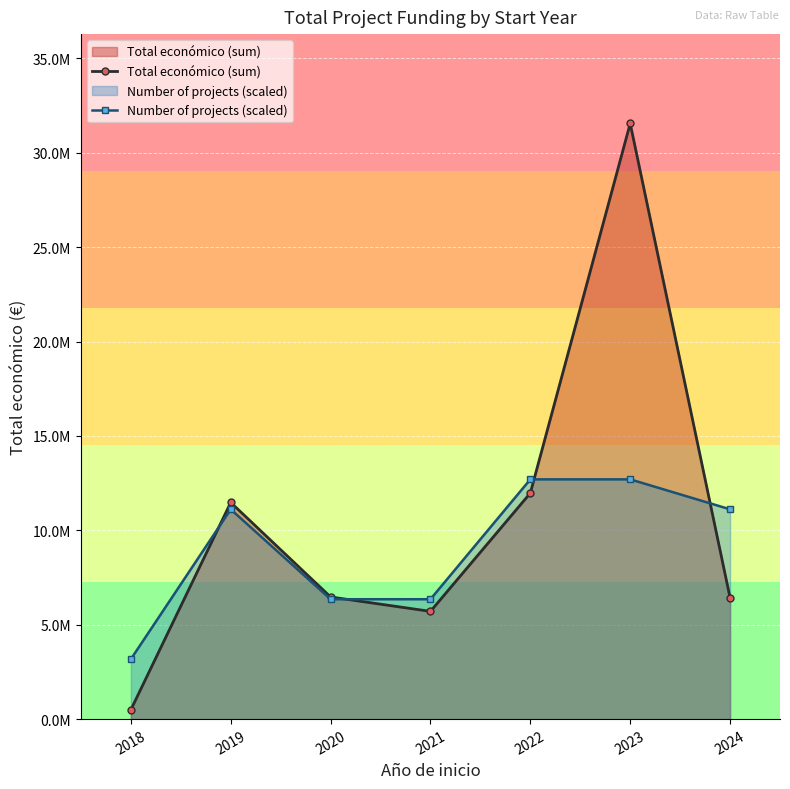

What is the lowest value of the Number of projects (scaled) series?

3174774.1